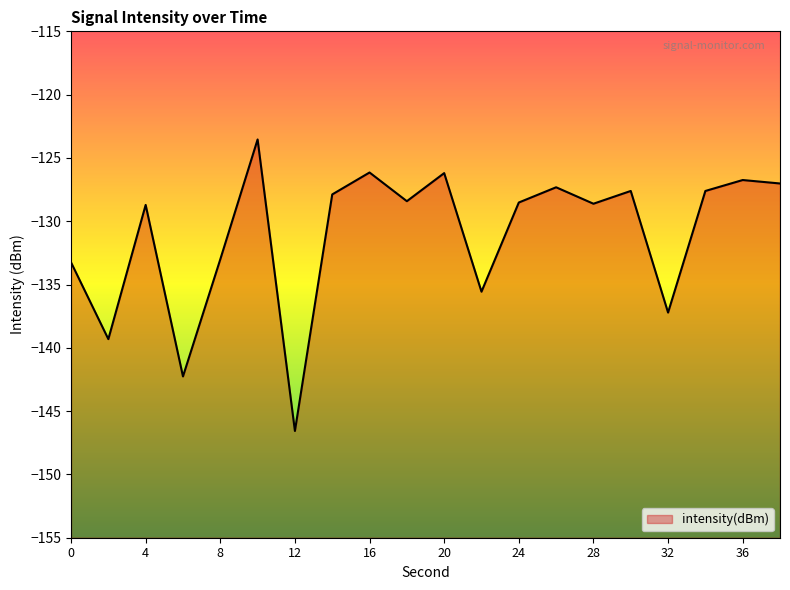

What is the greatest value displayed?

-123.5